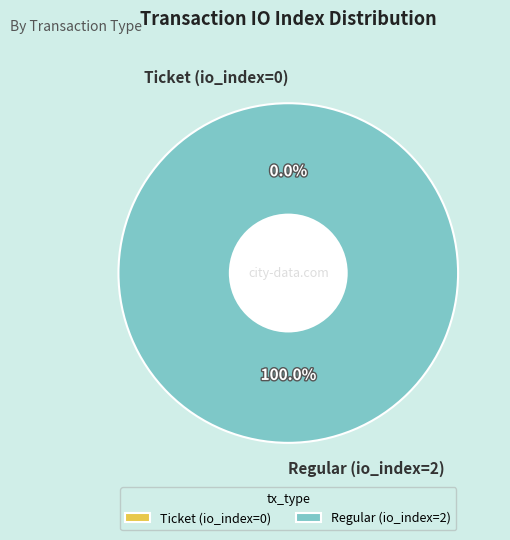

Does Ticket (io_index=0) represent more than half of the total?

No